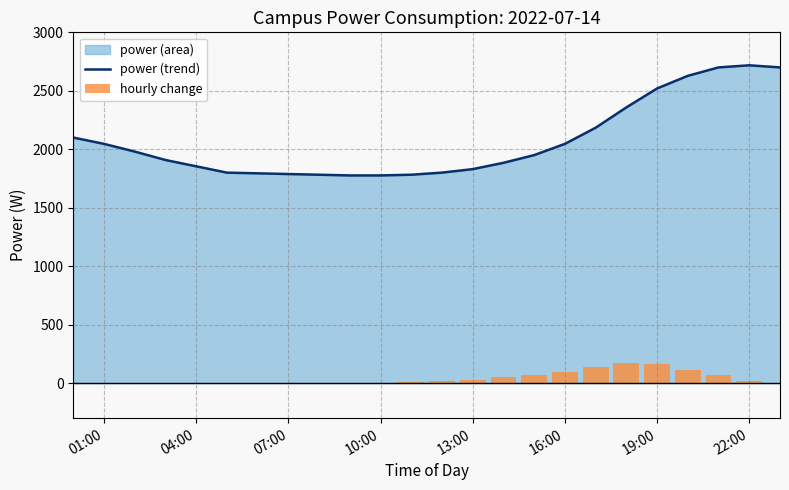

How many groups of bars are there?

24